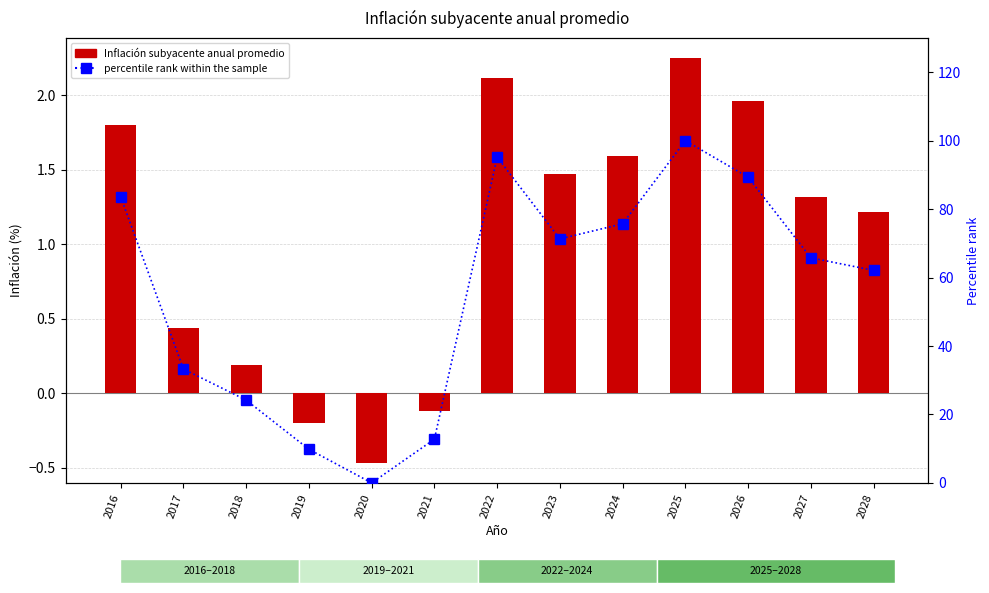

Reading left to right, transcribe all the data shown in this chart.

Inflación subyacente anual promedio: 2016=1.8	2017=0.4	2018=0.2	2019=-0.2	2020=-0.5	2021=-0.1	2022=2.1	2023=1.5	2024=1.6	2025=2.2	2026=2.0	2027=1.3	2028=1.2
percentile rank within the sample: 2016=83.6	2017=33.3	2018=24.2	2019=9.8	2020=0.0	2021=12.8	2022=95.2	2023=71.3	2024=75.7	2025=100.0	2026=89.3	2027=65.8	2028=62.1